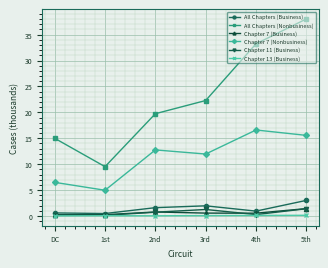

In All Chapters (Business), how many points are lower than both neighbors (excluding endpoints)?

2